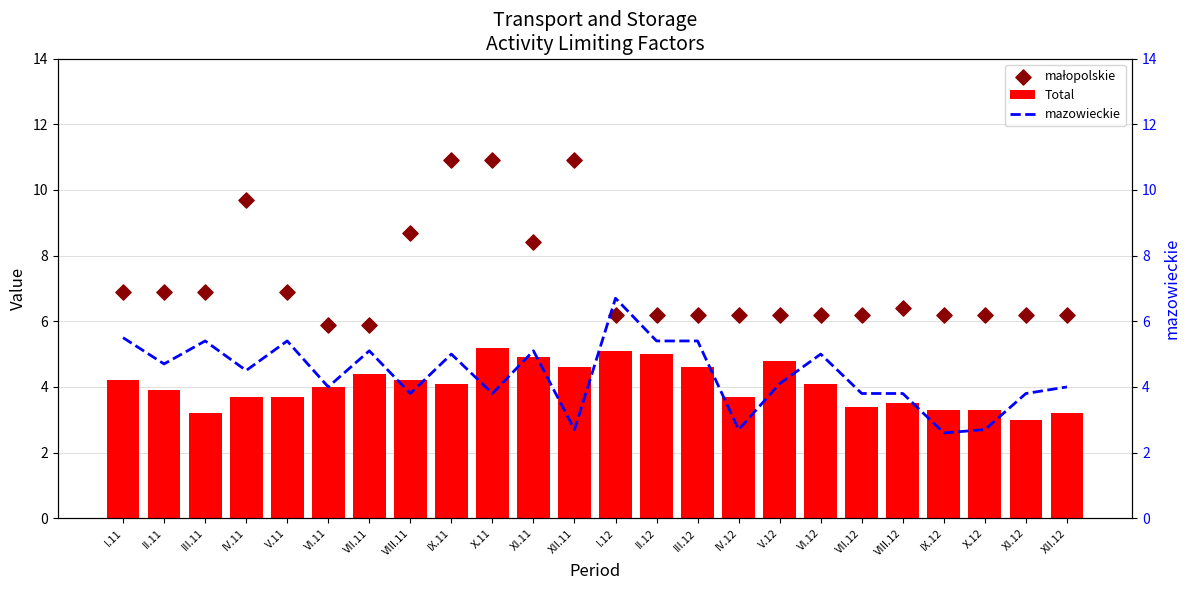

Which series has the largest Y range (max minus min)?

małopolskie